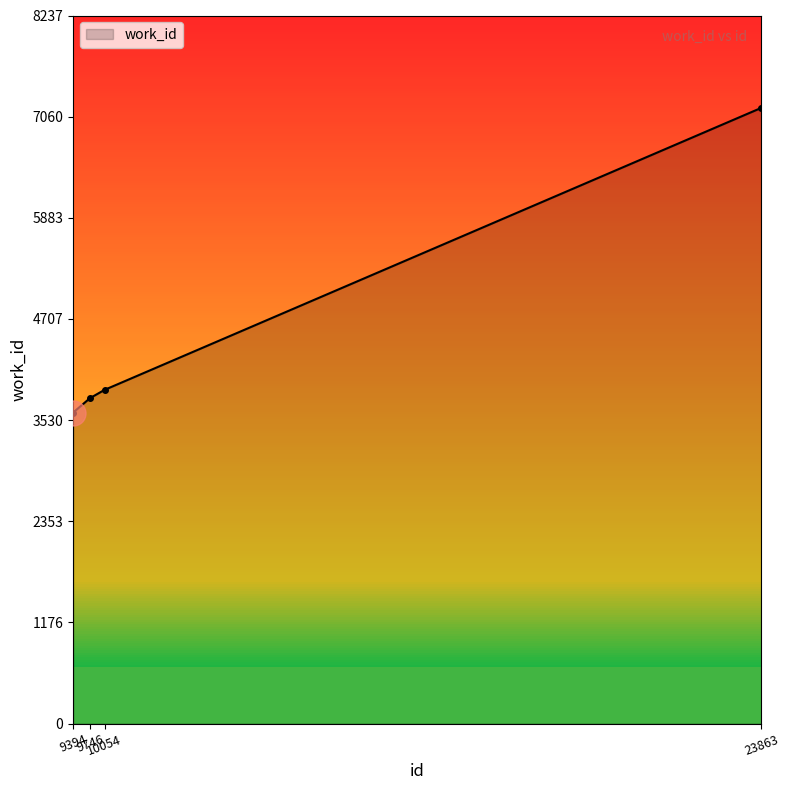

List the labels in order of value, largest first.

23863, 10054, 9746, 9394